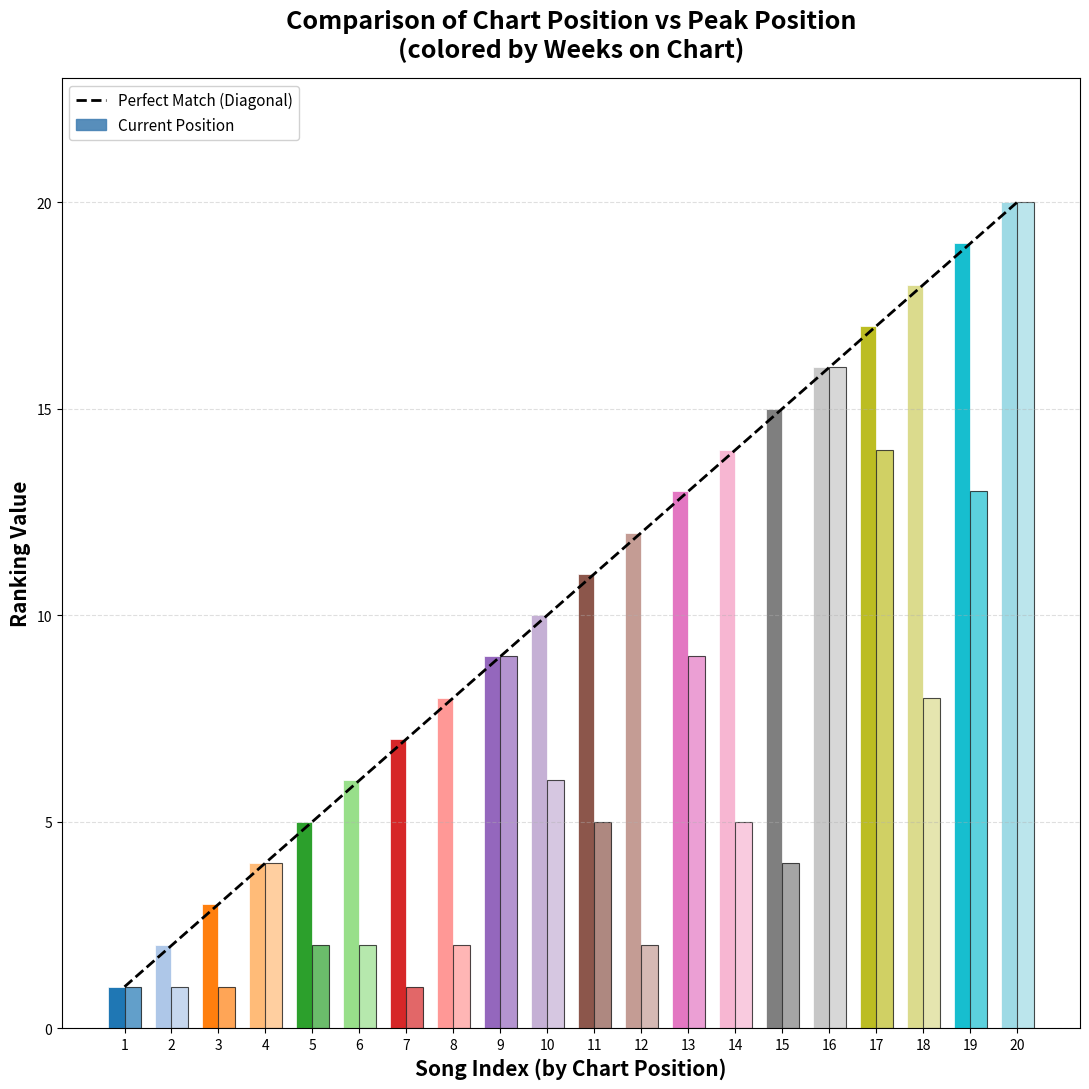

How many bars are there in each group?

2